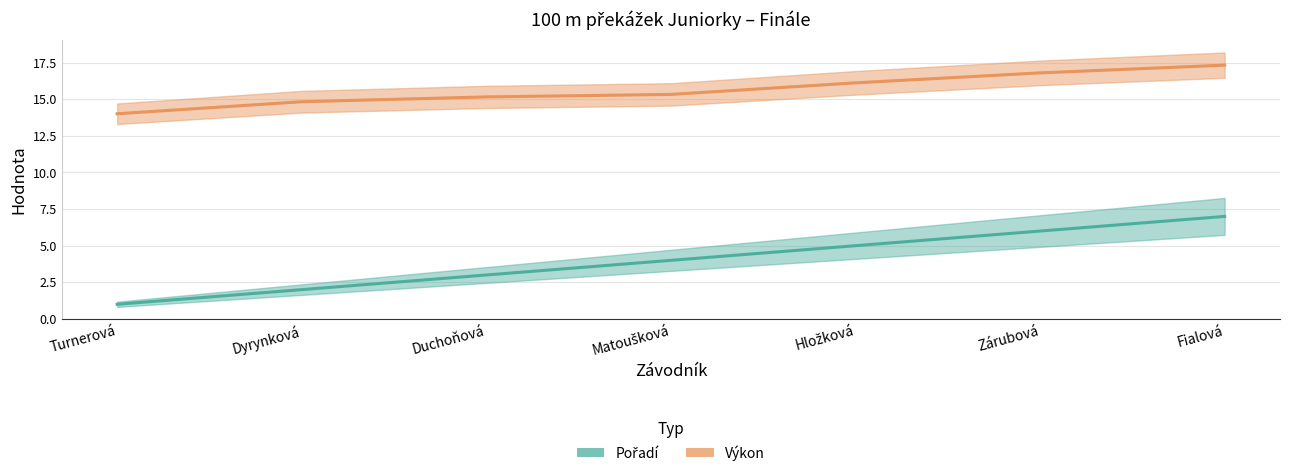

Is this an area chart (filled region under the line)?

No